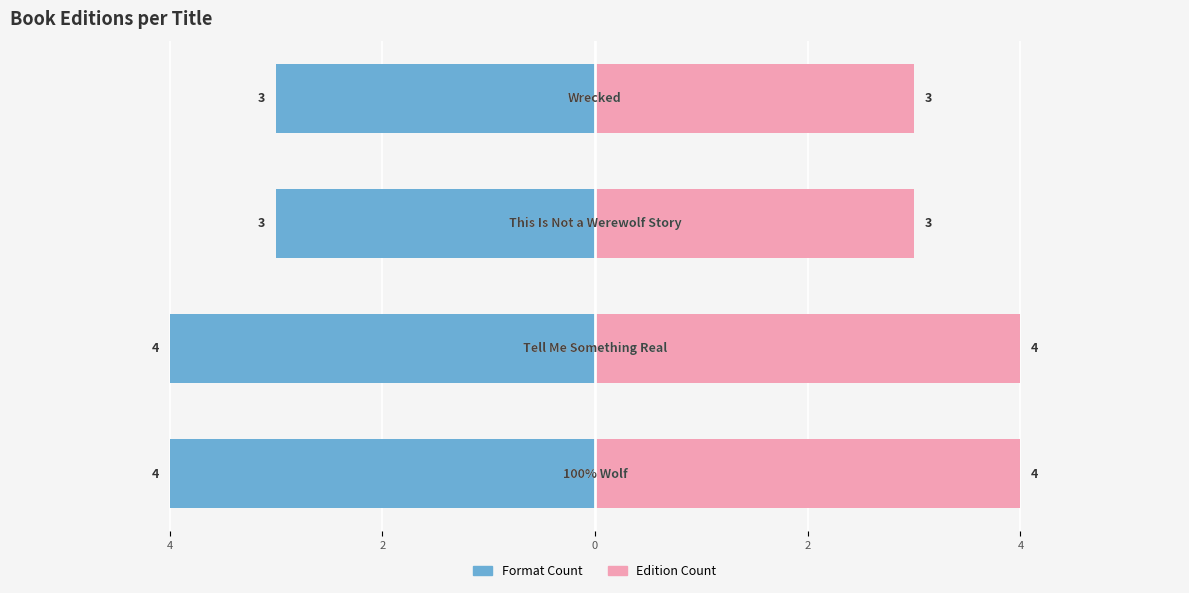

What is the highest value of the Edition Count series?

4